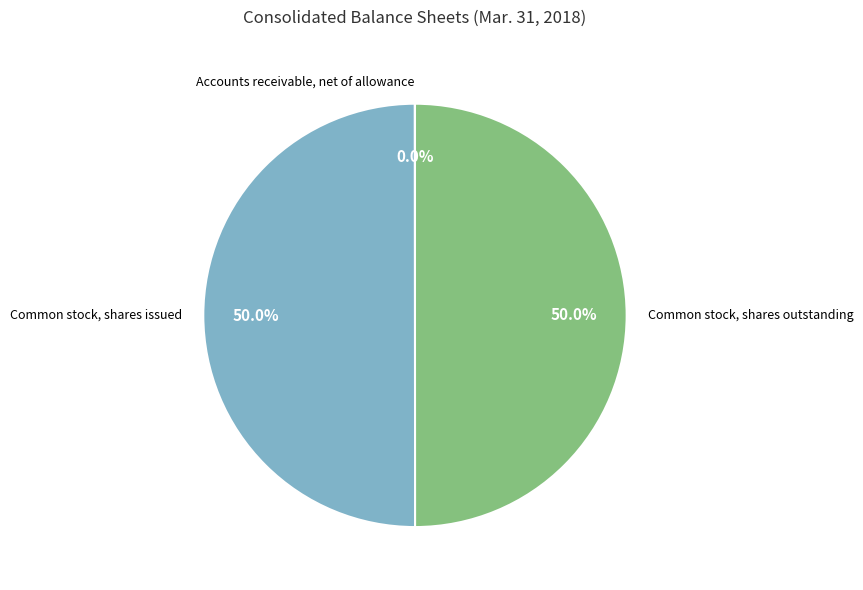

To the nearest percent, what is the average slice percentage?

33%